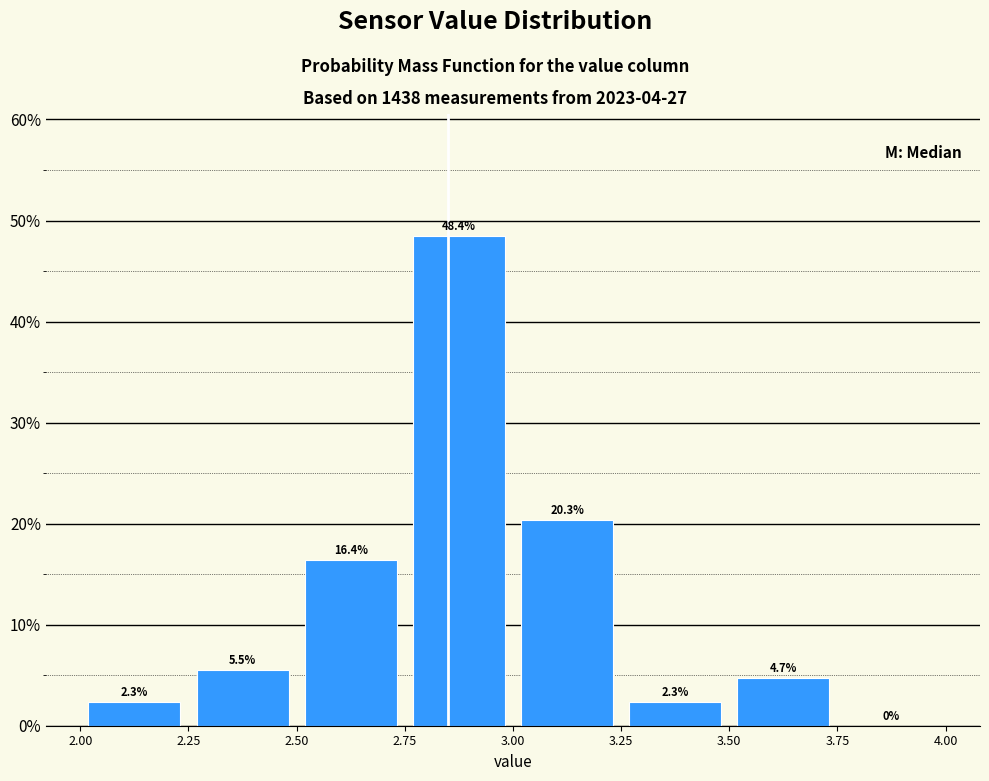

Reading left to right, list every bar in this chart as the range it spans on the x-axis followed by its height.

2.00 to 2.25: 2.3
2.25 to 2.50: 5.5
2.50 to 2.75: 16.4
2.75 to 3.00: 48.4
3.00 to 3.25: 20.3
3.25 to 3.50: 2.3
3.50 to 3.75: 4.7
3.75 to 4.00: 0.0